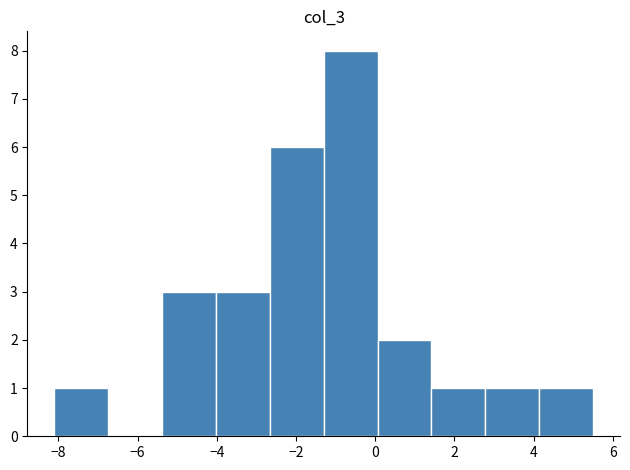

Reading left to right, transcribe this chart: for each bar, give the range it covers on the x-axis and its height. Neither the bar edges nor the heights are printed on the chart, so give them approximately, as read against the axes.

-8.10 to -6.74: 1
-6.74 to -5.38: 0
-5.38 to -4.02: 3
-4.02 to -2.66: 3
-2.66 to -1.30: 6
-1.30 to 0.06: 8
0.06 to 1.42: 2
1.42 to 2.78: 1
2.78 to 4.14: 1
4.14 to 5.50: 1